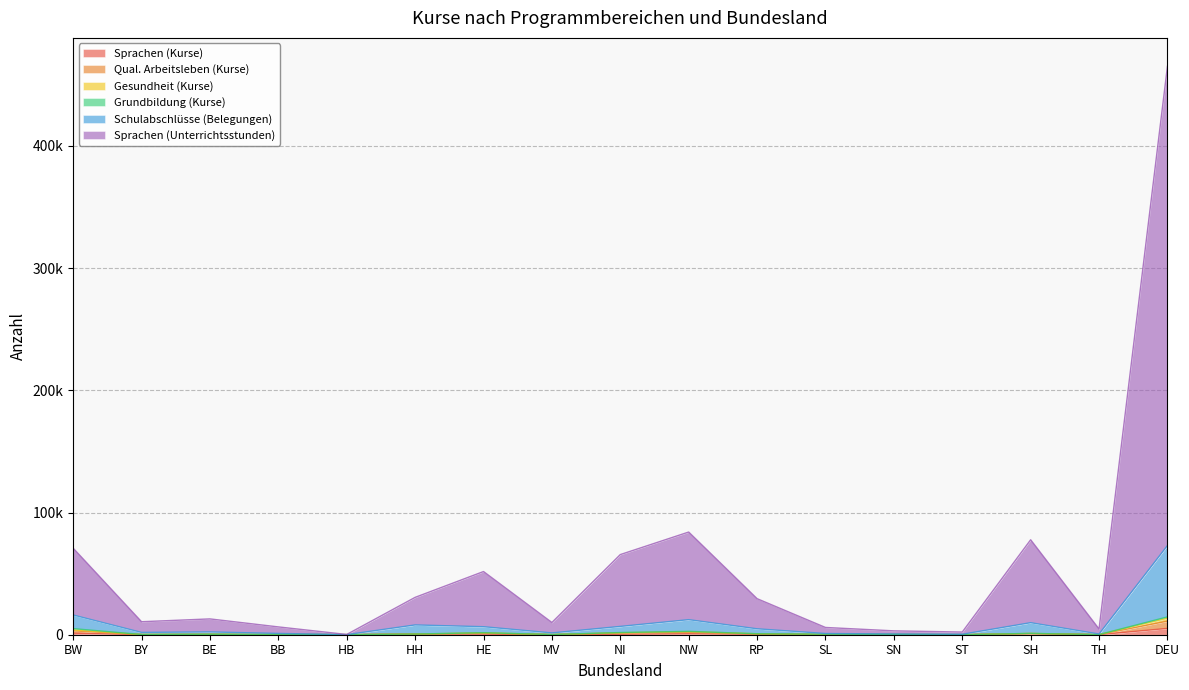

Rank the categories by Schulabschlüsse (Belegungen) value from lowest to highest.

HB, ST, TH, SN, SL, BB, MV, BY, BE, RP, HE, NI, HH, SH, NW, BW, DEU